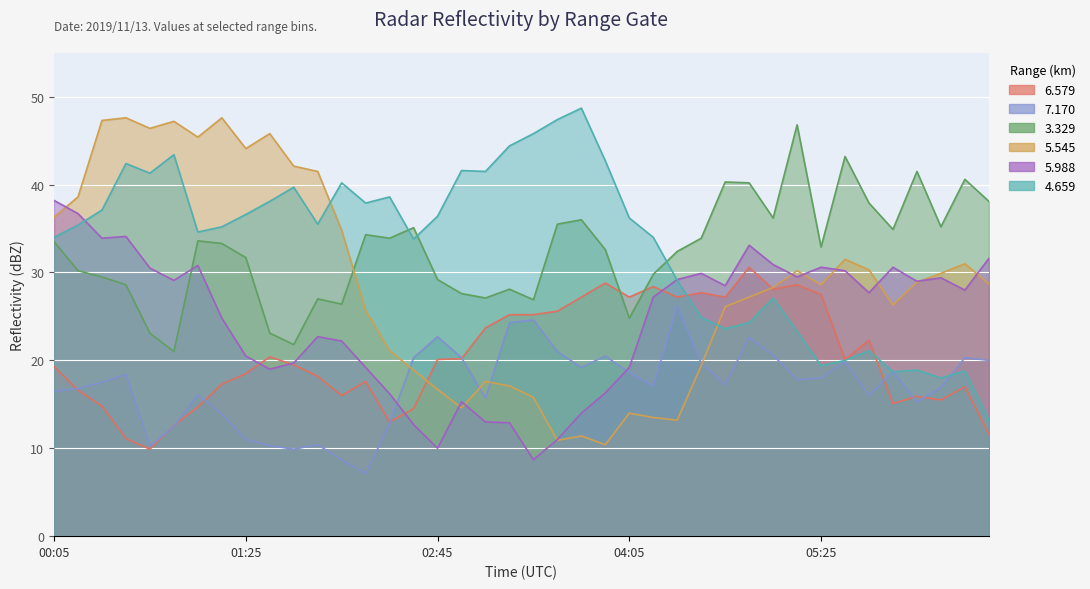

How many intersections are there between 5.545 and 4.659?

2